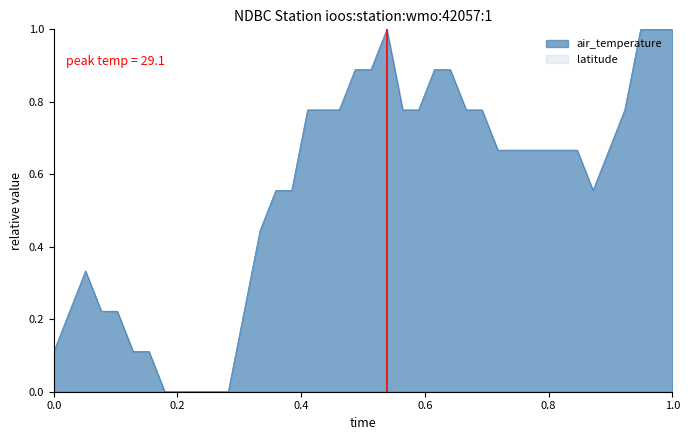

The chart shows a value of 0.4 at 2017-11-02T12:40. True or false?

False